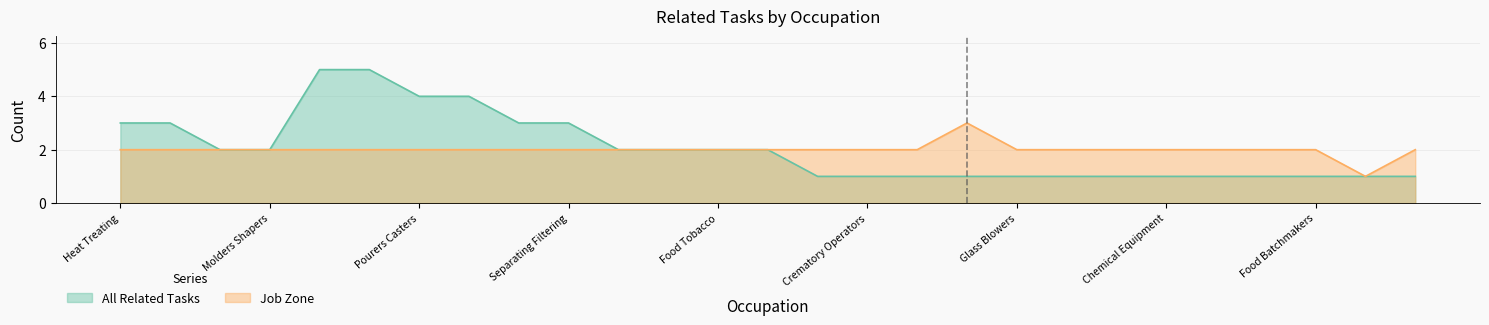

At which label does Job Zone reach its peak?

Tool Die Makers